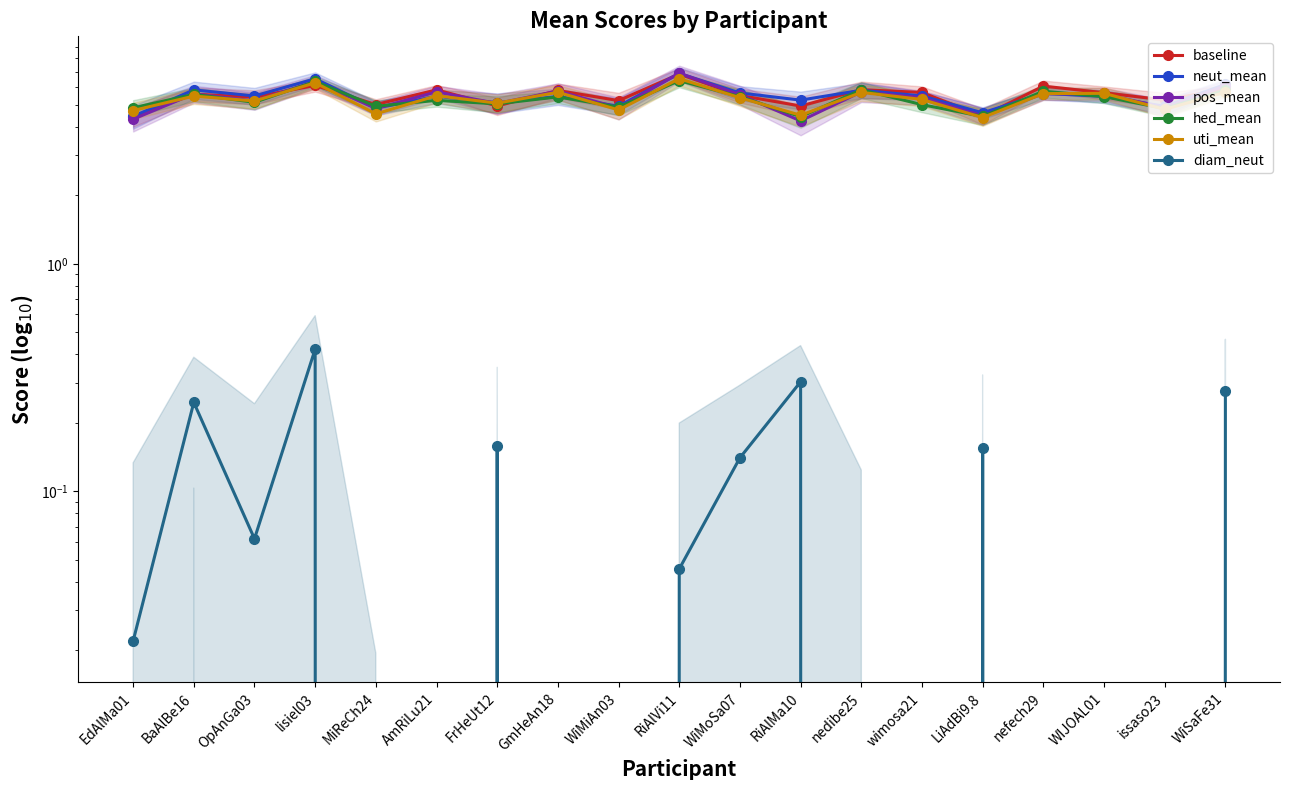

At which label is diam_neut closest to 0?

EdAlMa01